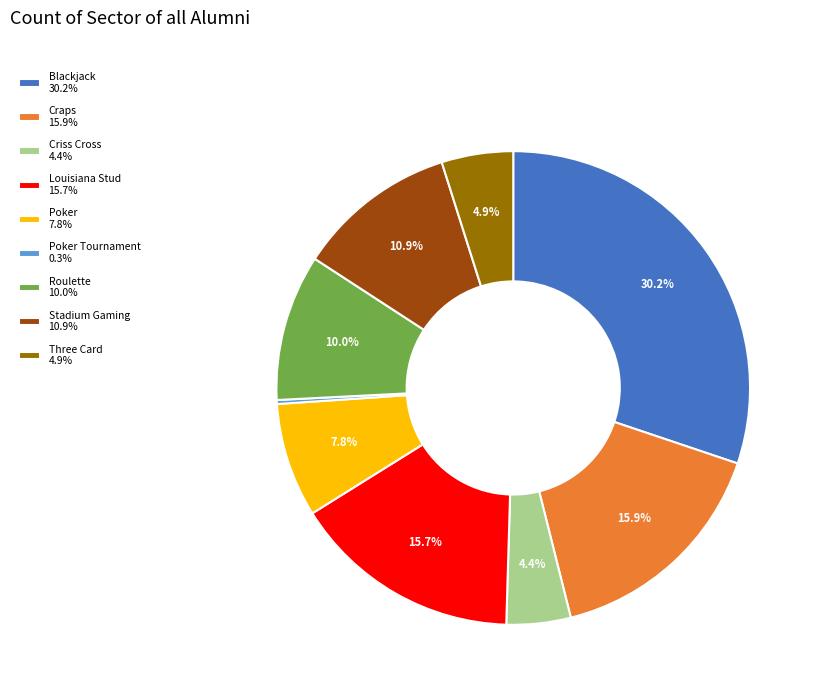

What percentage is NOT represented by Blackjack 30.2%?

69.8%